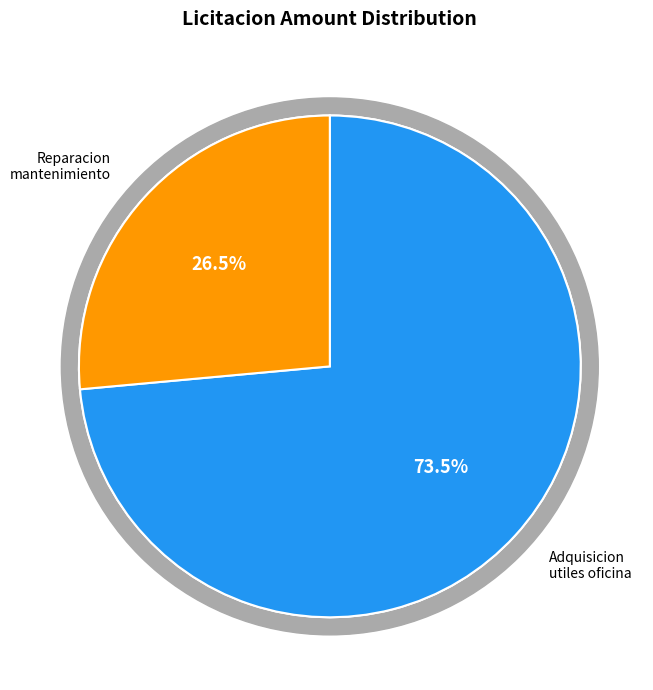

What percentage is NOT represented by Reparacion mantenimiento acondicionadores?

73.5%